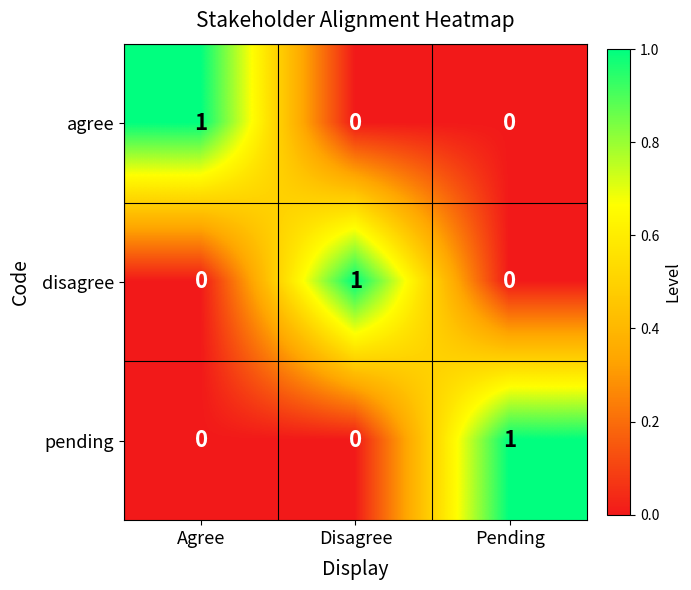

How many data points does each series have?

3